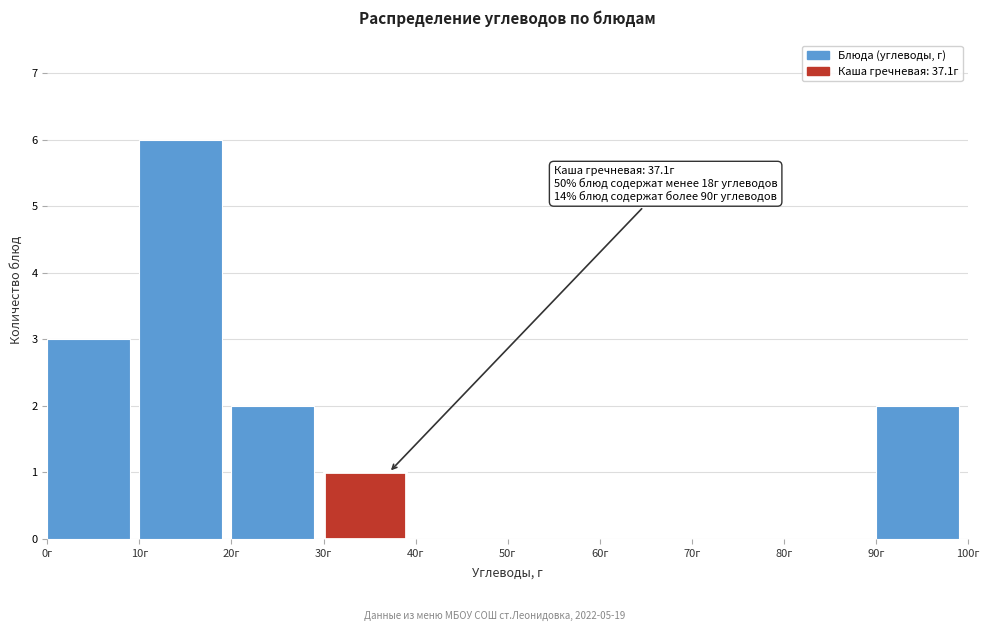

Which range on the x-axis has the tallest bar?

10 to 20